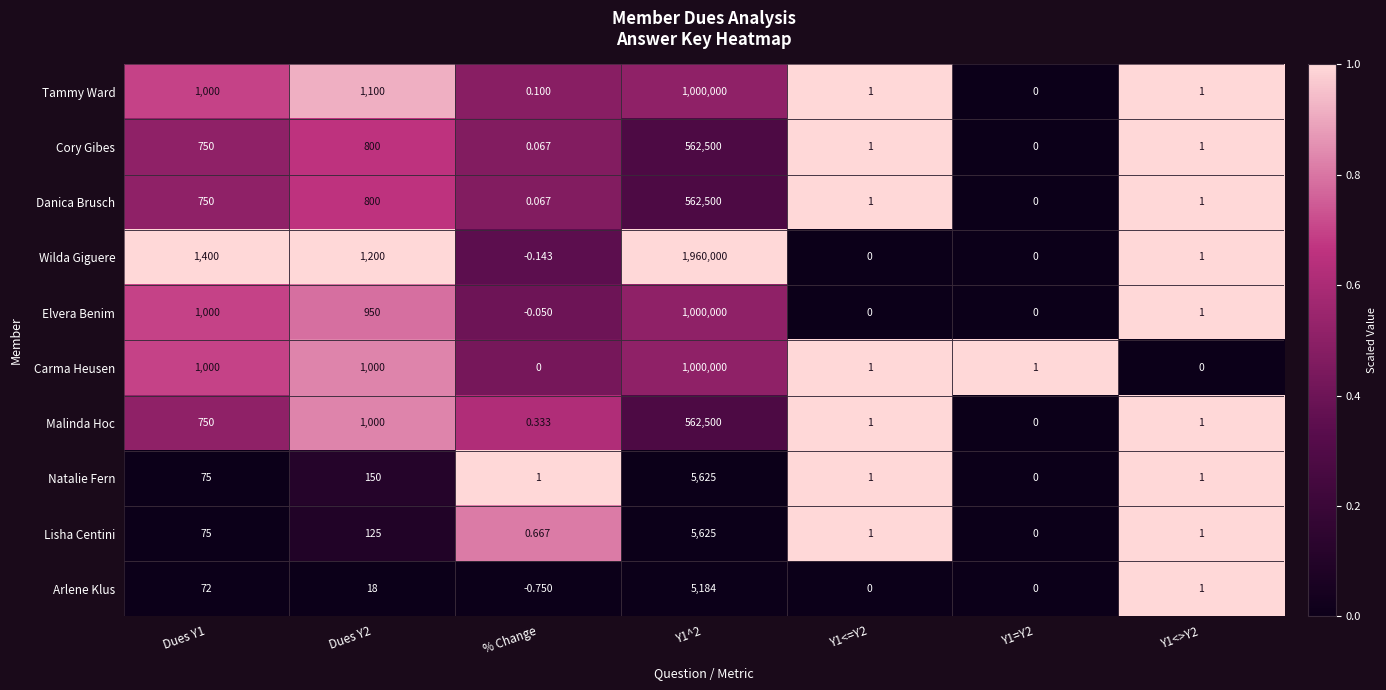

What is the spread (max minus min) of values at Dues Y1?

1328.0